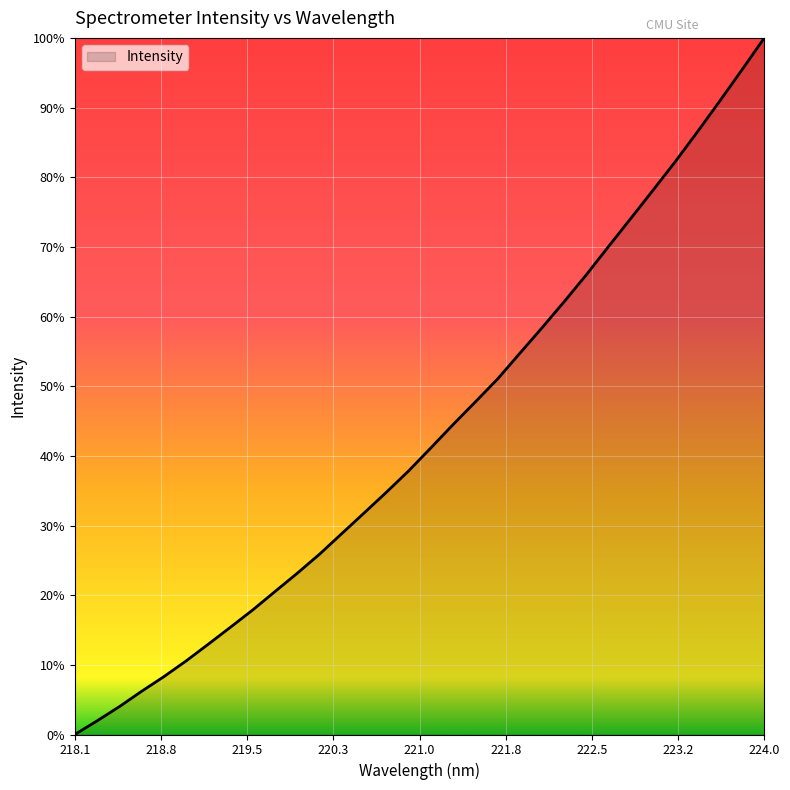

At which category does the chart reach its minimum across all series?

218.1